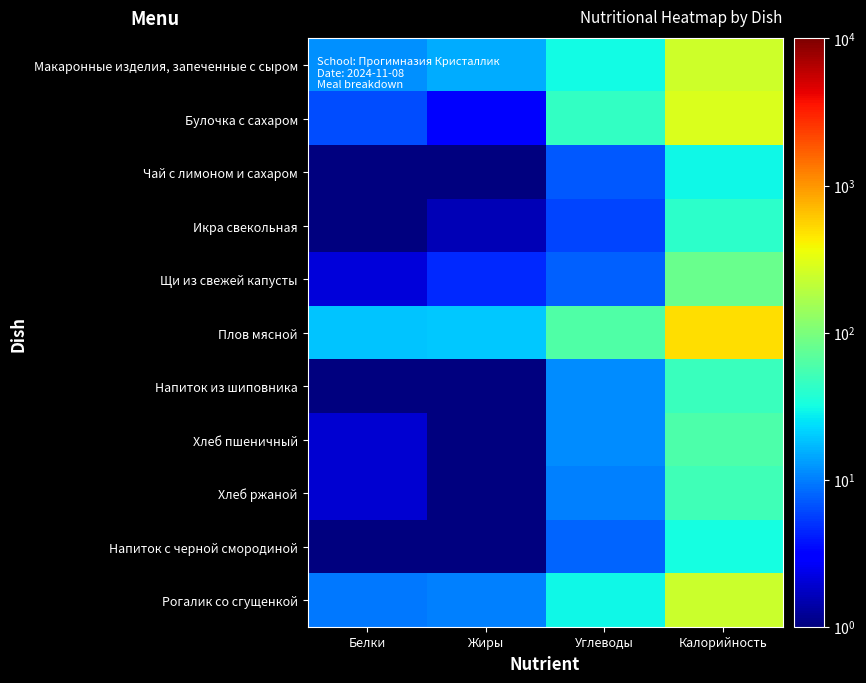

How many categories are shown in the chart?

4